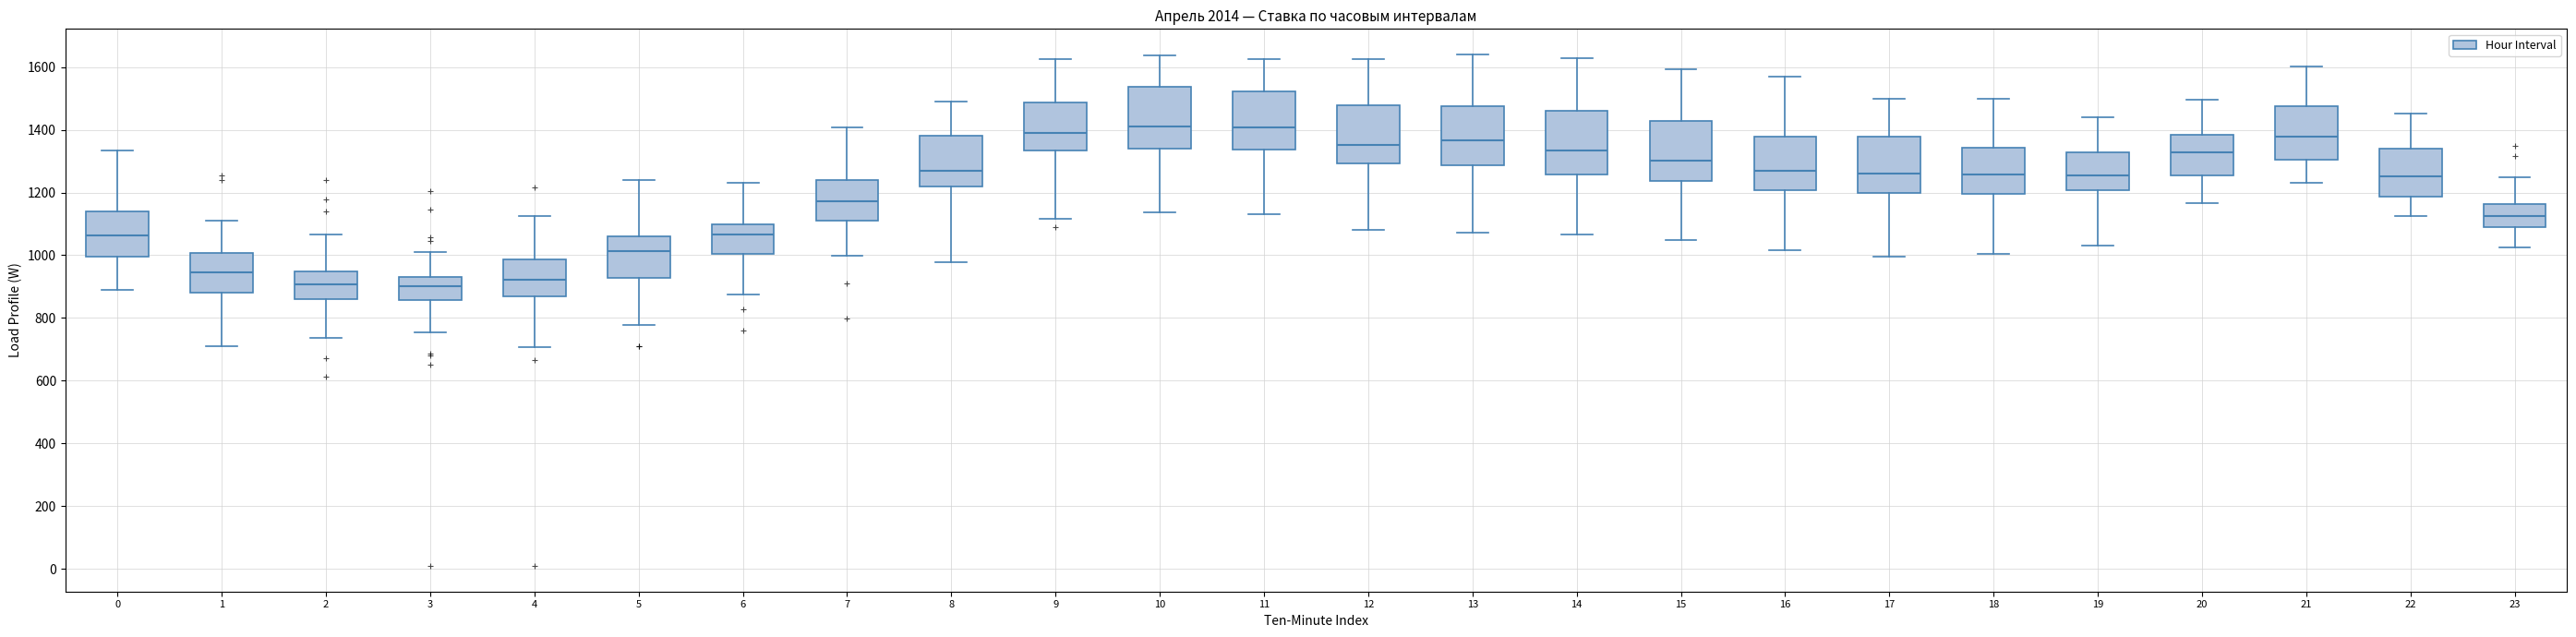

Where does the median line of the box at x = 19 sit on the y-axis? The values are not printed on the chart, so give them approximately, as read against the axis.

1260